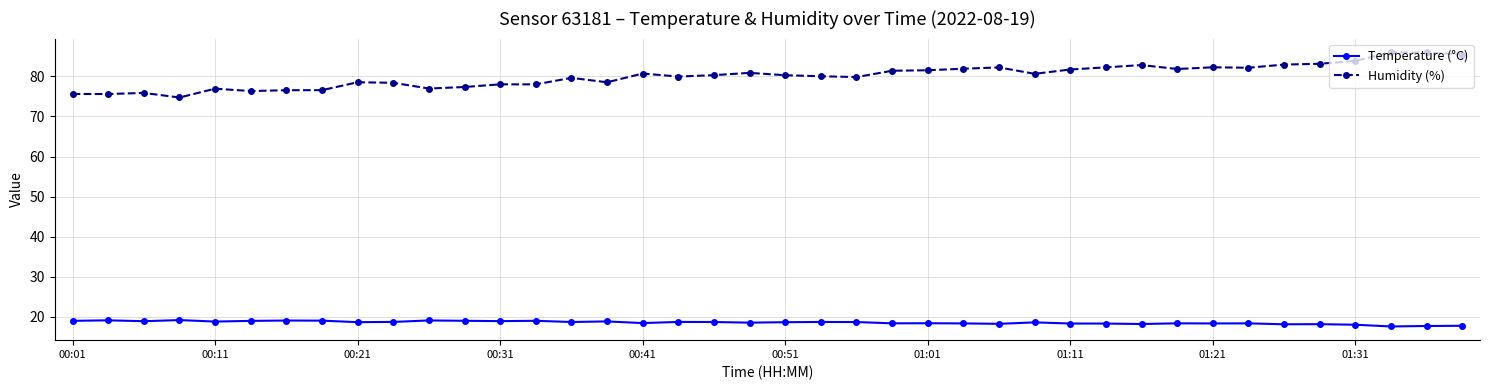

What is the highest value of the Temperature (°C) series?

19.2